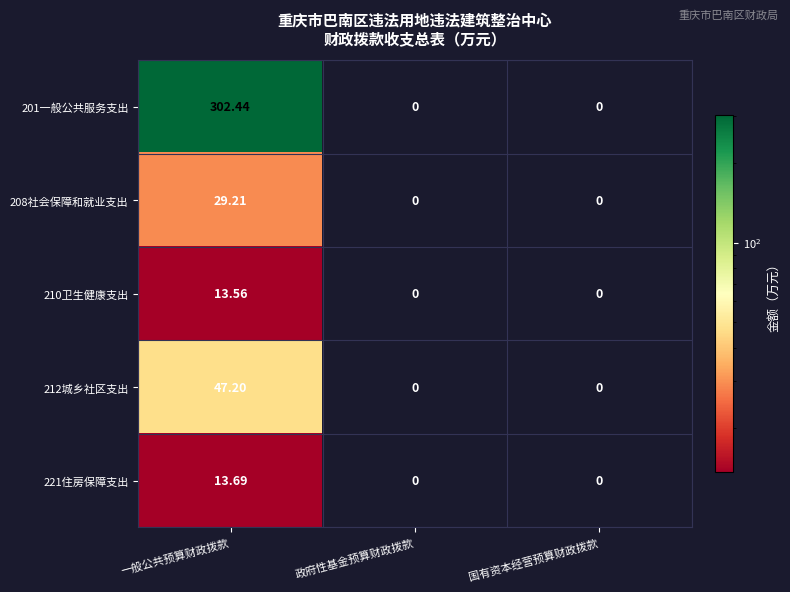

At which category is the sum across all series the highest?

一般公共预算财政拨款